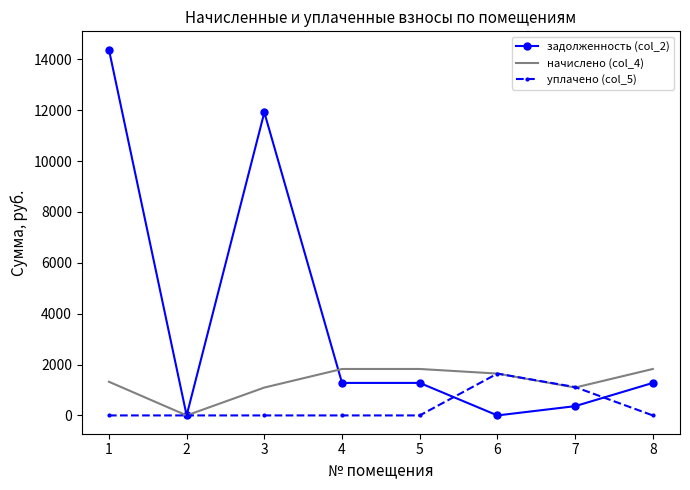

Where is the first local minimum for начислено (col_4)?

2